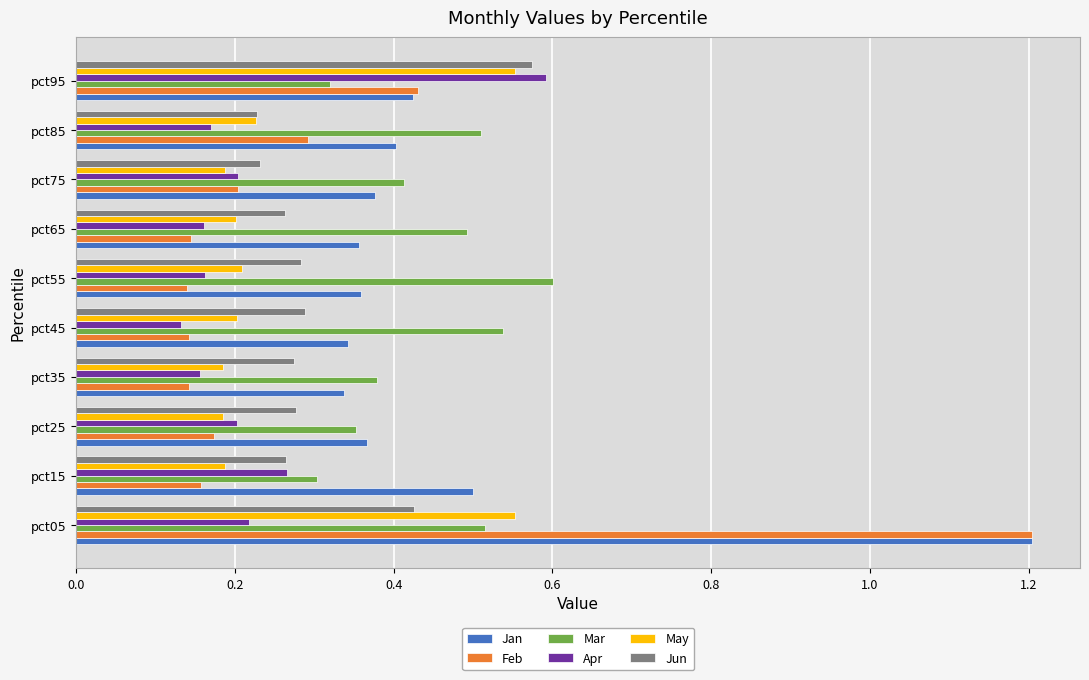

Is it true that May equals 0.1 at pct45?

False